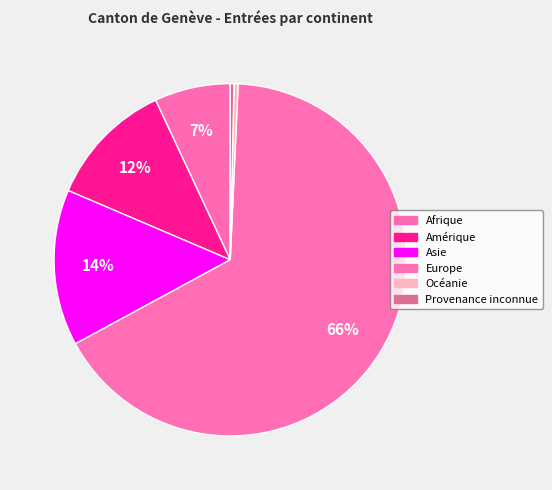

How many segments does this pie chart have?

6